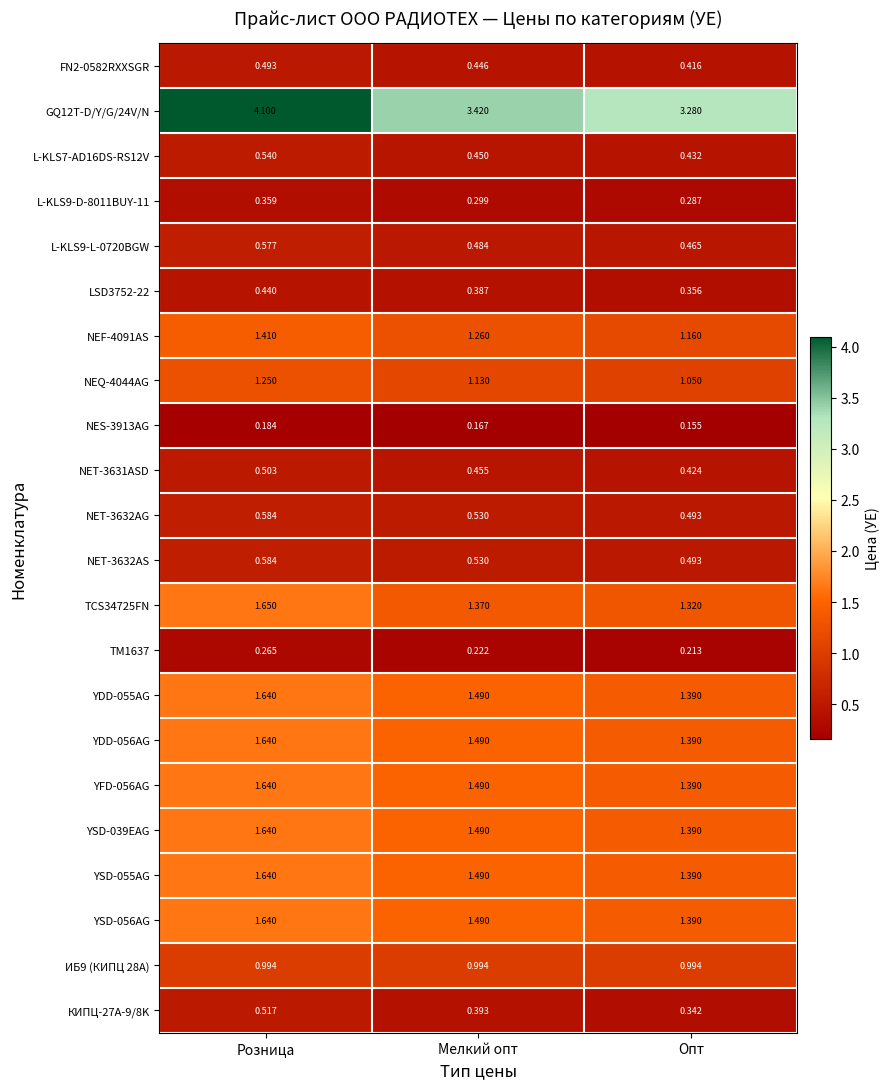

At which category is the sum across all series the highest?

Розница